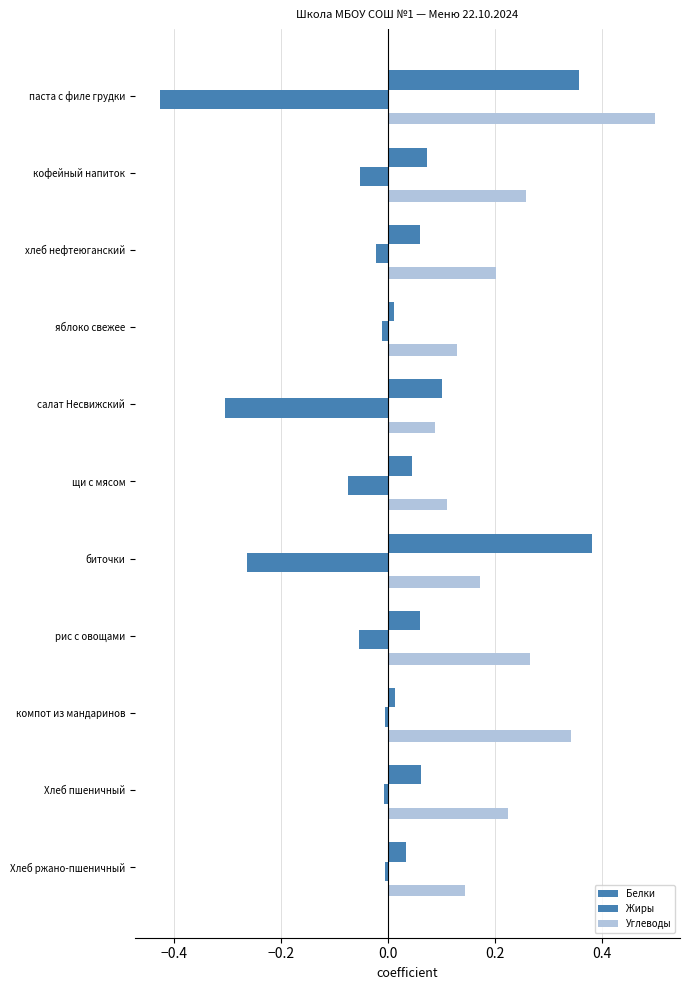

Count the number of data series in this chart.

3